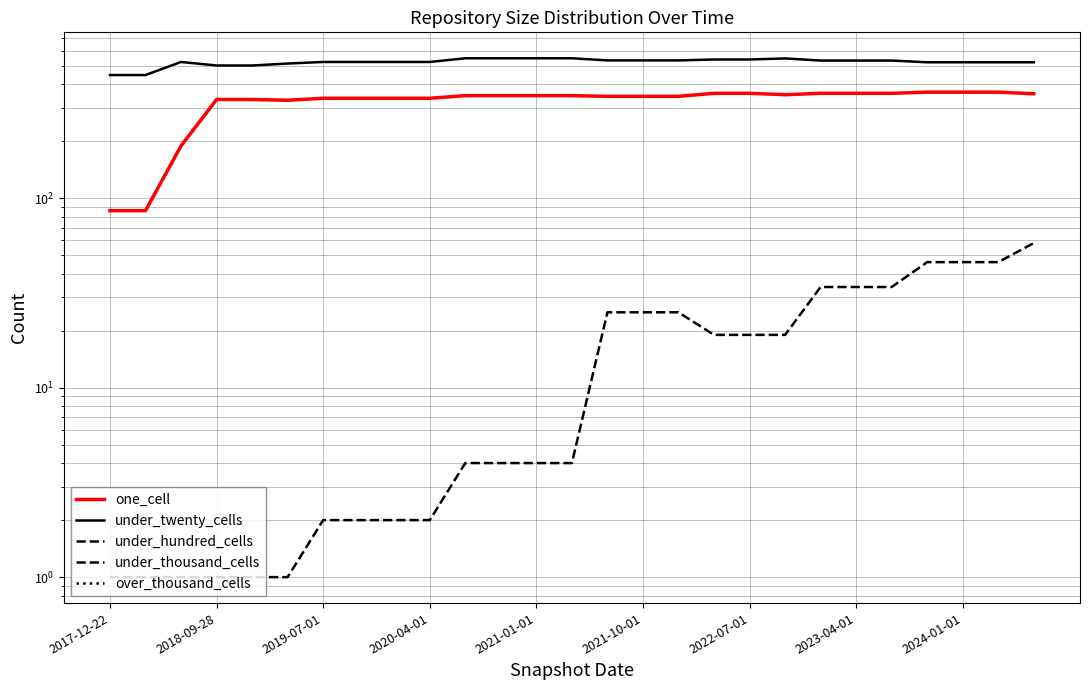

True or false: under_thousand_cells and under_hundred_cells cross at least once.

False